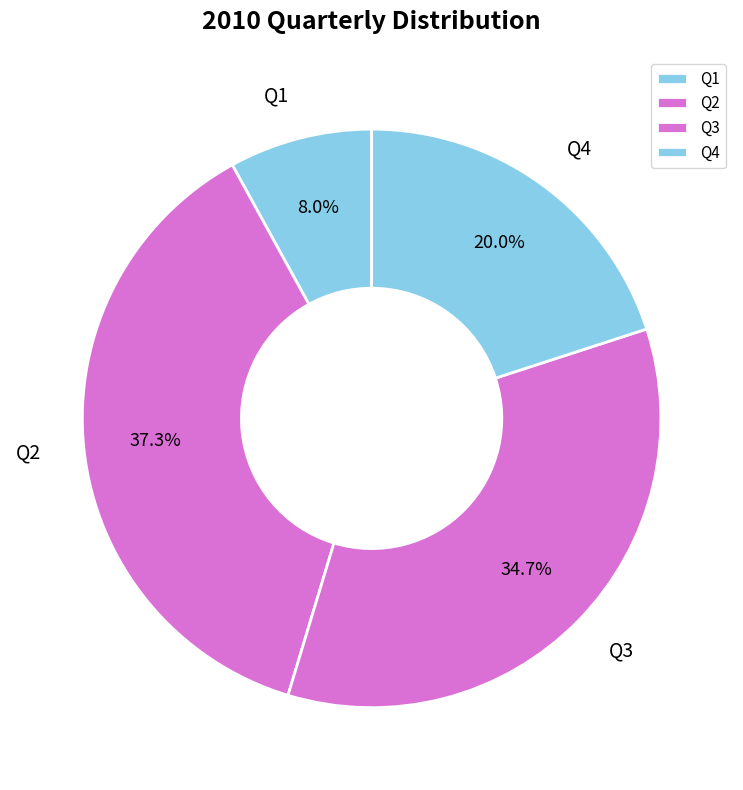

To the nearest percent, what is the average slice percentage?

25%